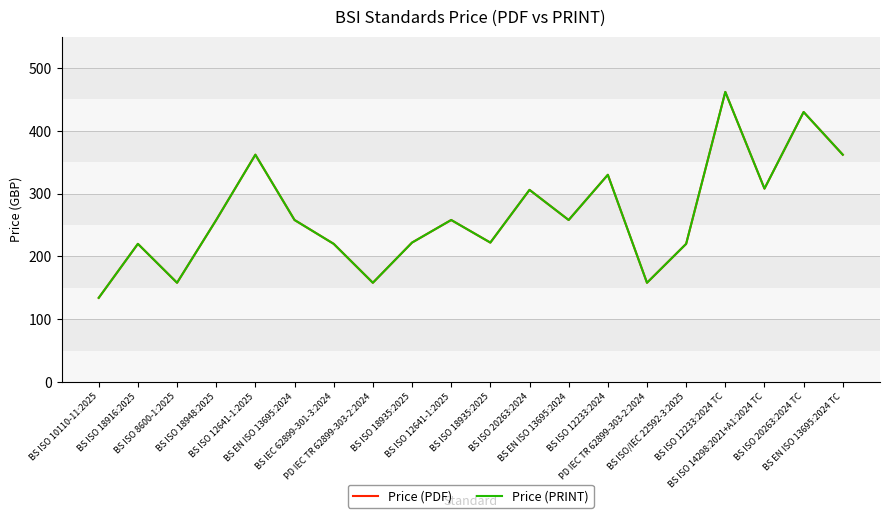

Which series changed the most between BS ISO 18916:2025 and BS ISO/IEC 22592-3:2025?

Price (PDF)